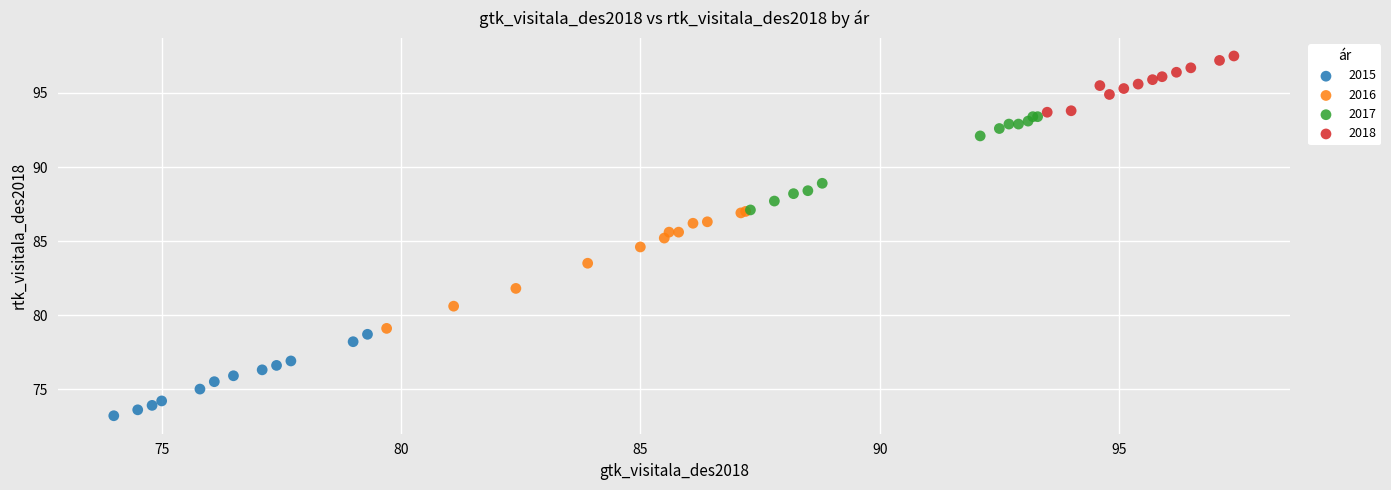

Which series contains the highest Y value?

2018